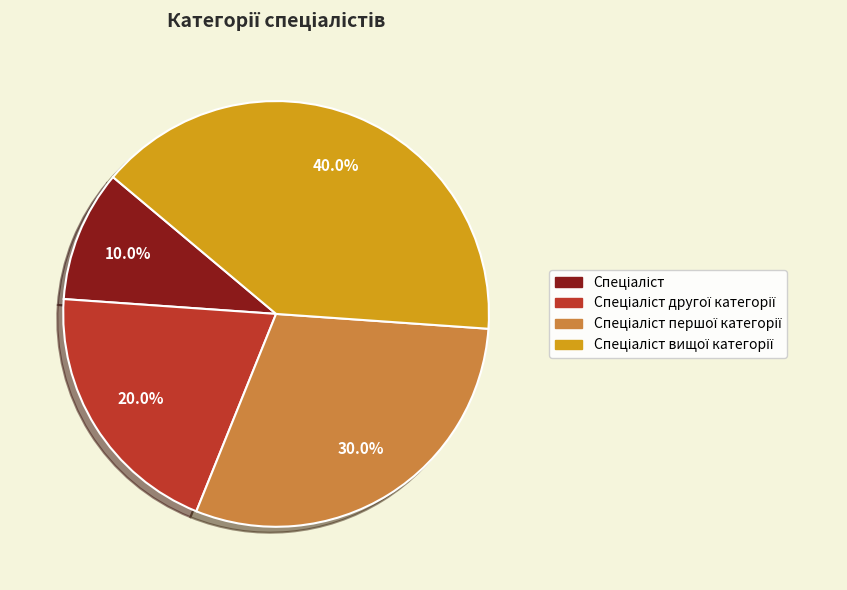

Is there any slice that represents more than half of the pie?

No